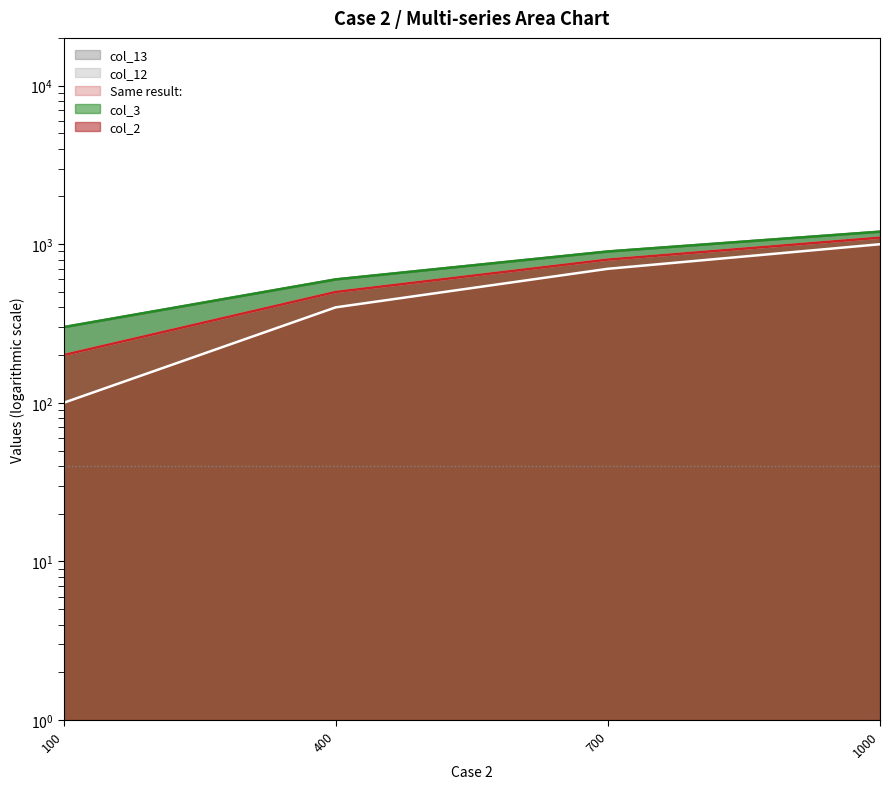

What is the difference between the maximum and minimum values in the col_13 series?

900